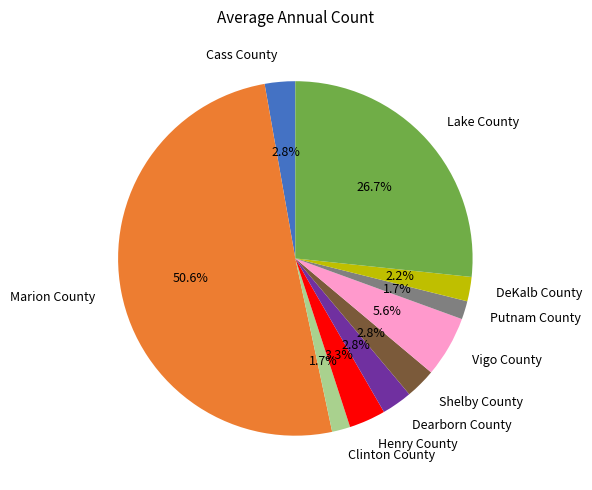

What percentage do Marion County and Shelby County together represent?

53.3%